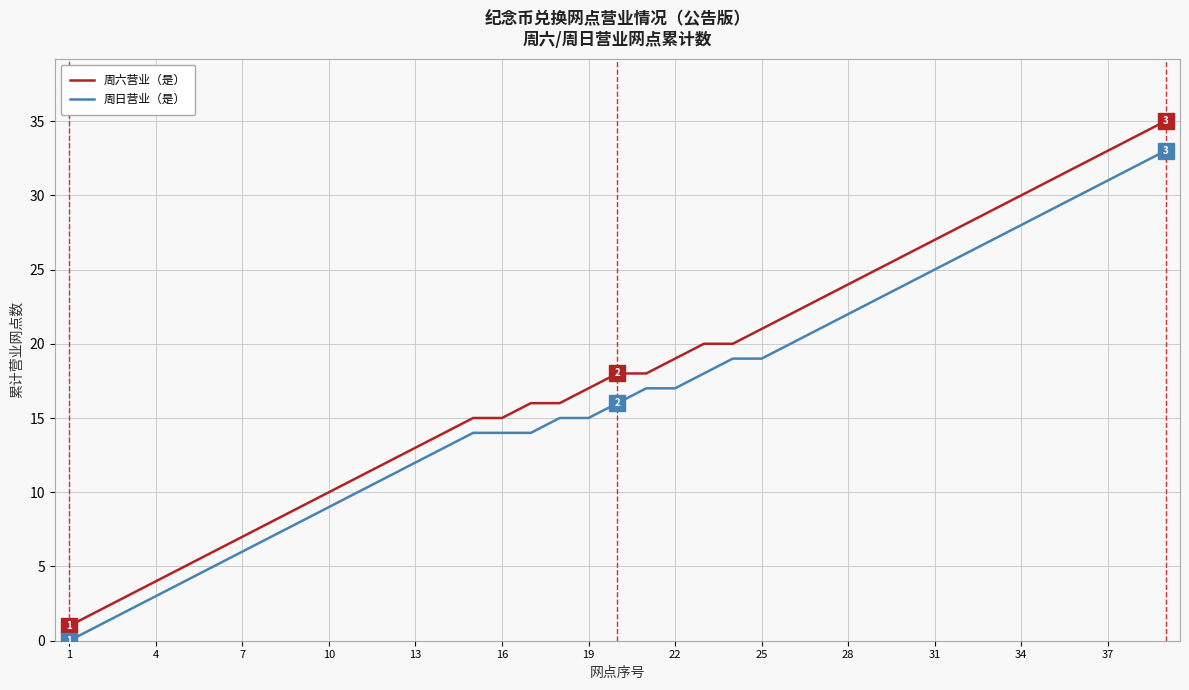

What is the difference between the maximum and minimum values in the 周日营业（是） series?

33